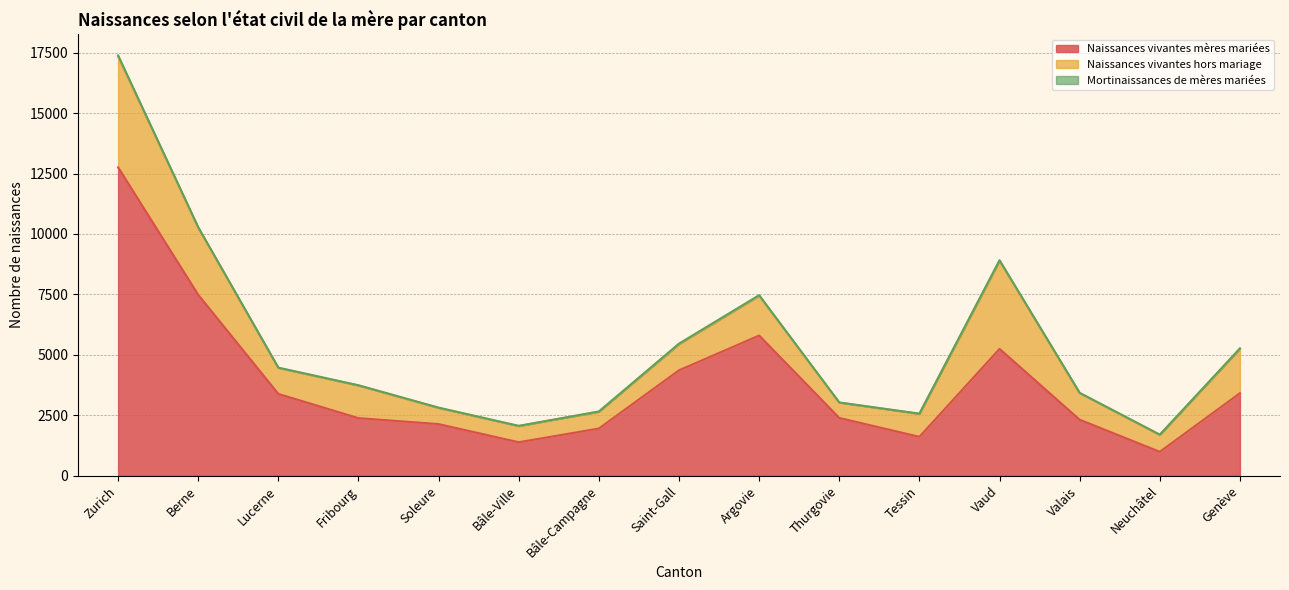

Reading left to right, transcribe all the data shown in this chart.

Naissances vivantes mères mariées: Zurich=12758	Berne=7482	Lucerne=3380	Fribourg=2378	Soleure=2131	Bâle-Ville=1381	Bâle-Campagne=1948	Saint-Gall=4358	Argovie=5797	Thurgovie=2386	Tessin=1605	Vaud=5244	Valais=2313	Neuchâtel=985	Genève=3410
Naissances vivantes hors mariage: Zurich=4584	Berne=2779	Lucerne=1076	Fribourg=1350	Soleure=667	Bâle-Ville=671	Bâle-Campagne=697	Saint-Gall=1082	Argovie=1642	Thurgovie=634	Tessin=951	Vaud=3640	Valais=1100	Neuchâtel=704	Genève=1835
Mortinaissances de mères mariées: Zurich=46	Berne=17	Lucerne=11	Fribourg=10	Soleure=15	Bâle-Ville=6	Bâle-Campagne=8	Saint-Gall=22	Argovie=27	Thurgovie=7	Tessin=8	Vaud=30	Valais=12	Neuchâtel=5	Genève=20